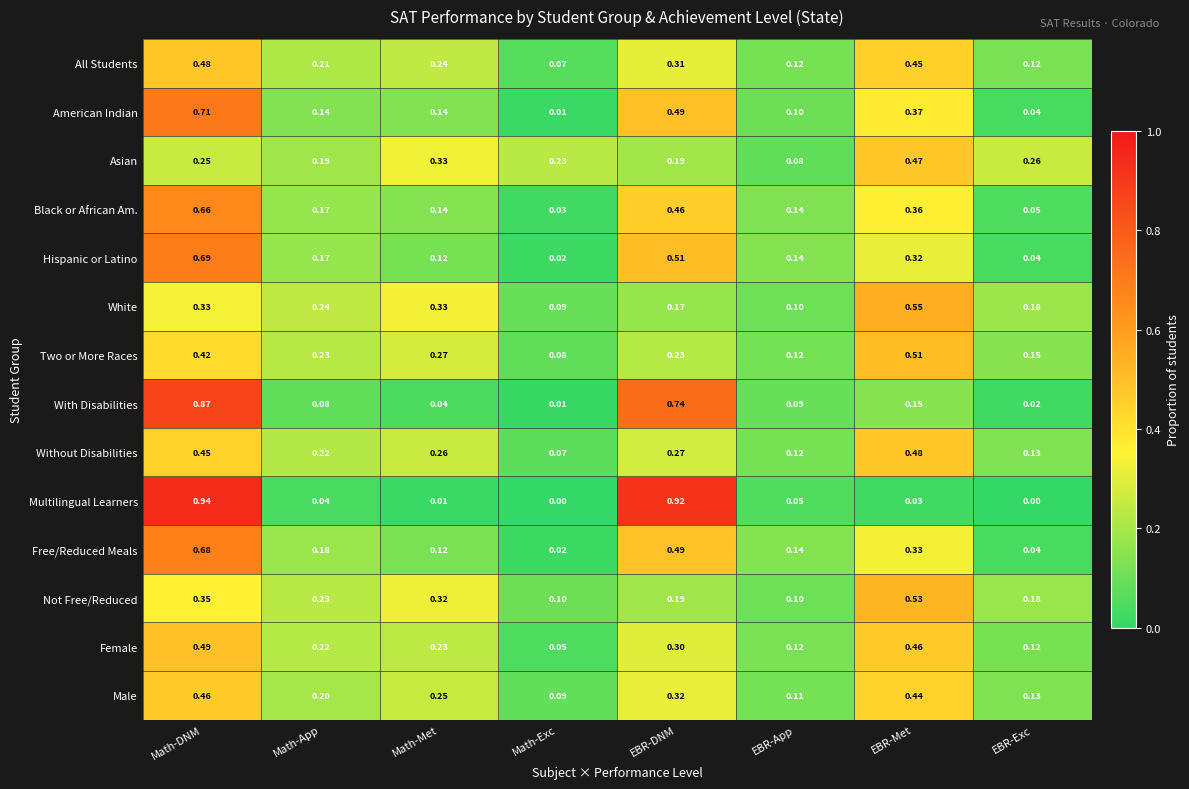

How many distinct data groups are displayed?

14